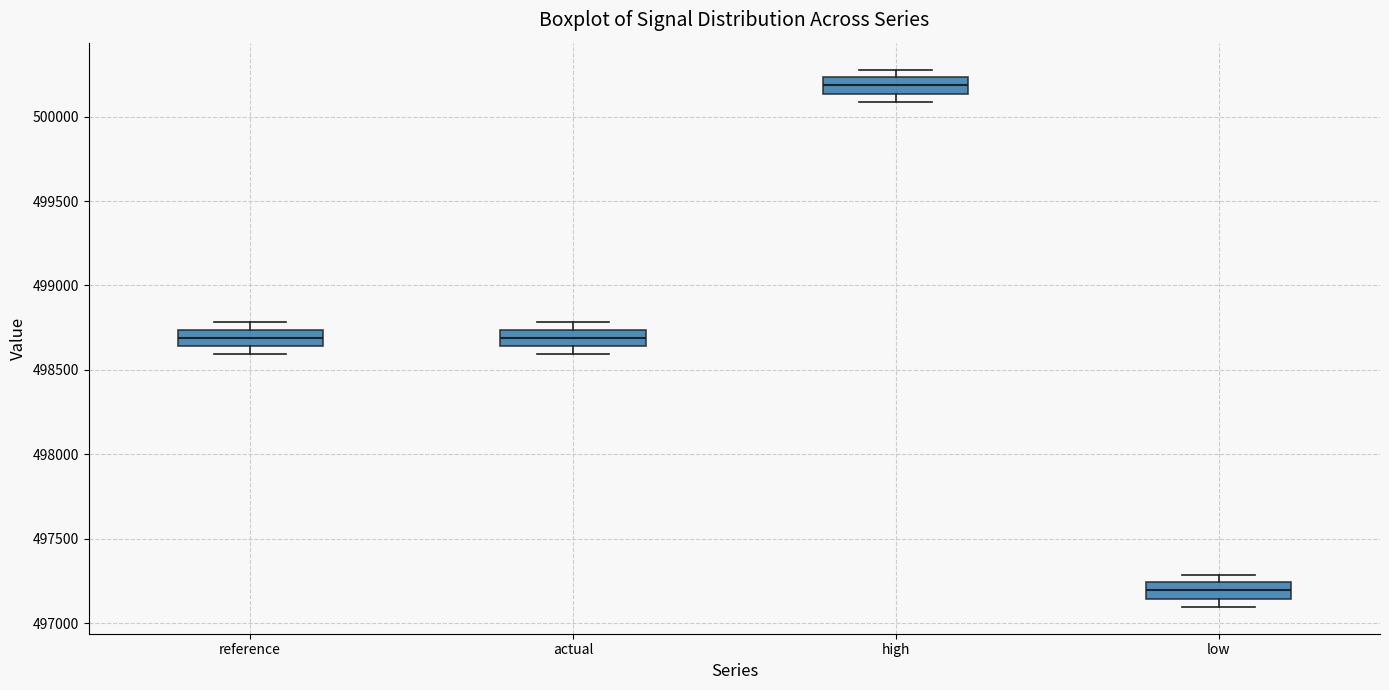

Reading left to right, read every box against the y-axis: the position of its median line, the range the box covers, and the ends of its whiskers. The values are not printed on the chart, so give them approximately, as read against the axis.

reference: median 498700, box 498650 to 498750, whiskers 498600 to 498800
actual: median 498700, box 498650 to 498750, whiskers 498600 to 498800
high: median 500200, box 500150 to 500250, whiskers 500100 to 500300
low: median 497200, box 497150 to 497250, whiskers 497100 to 497300